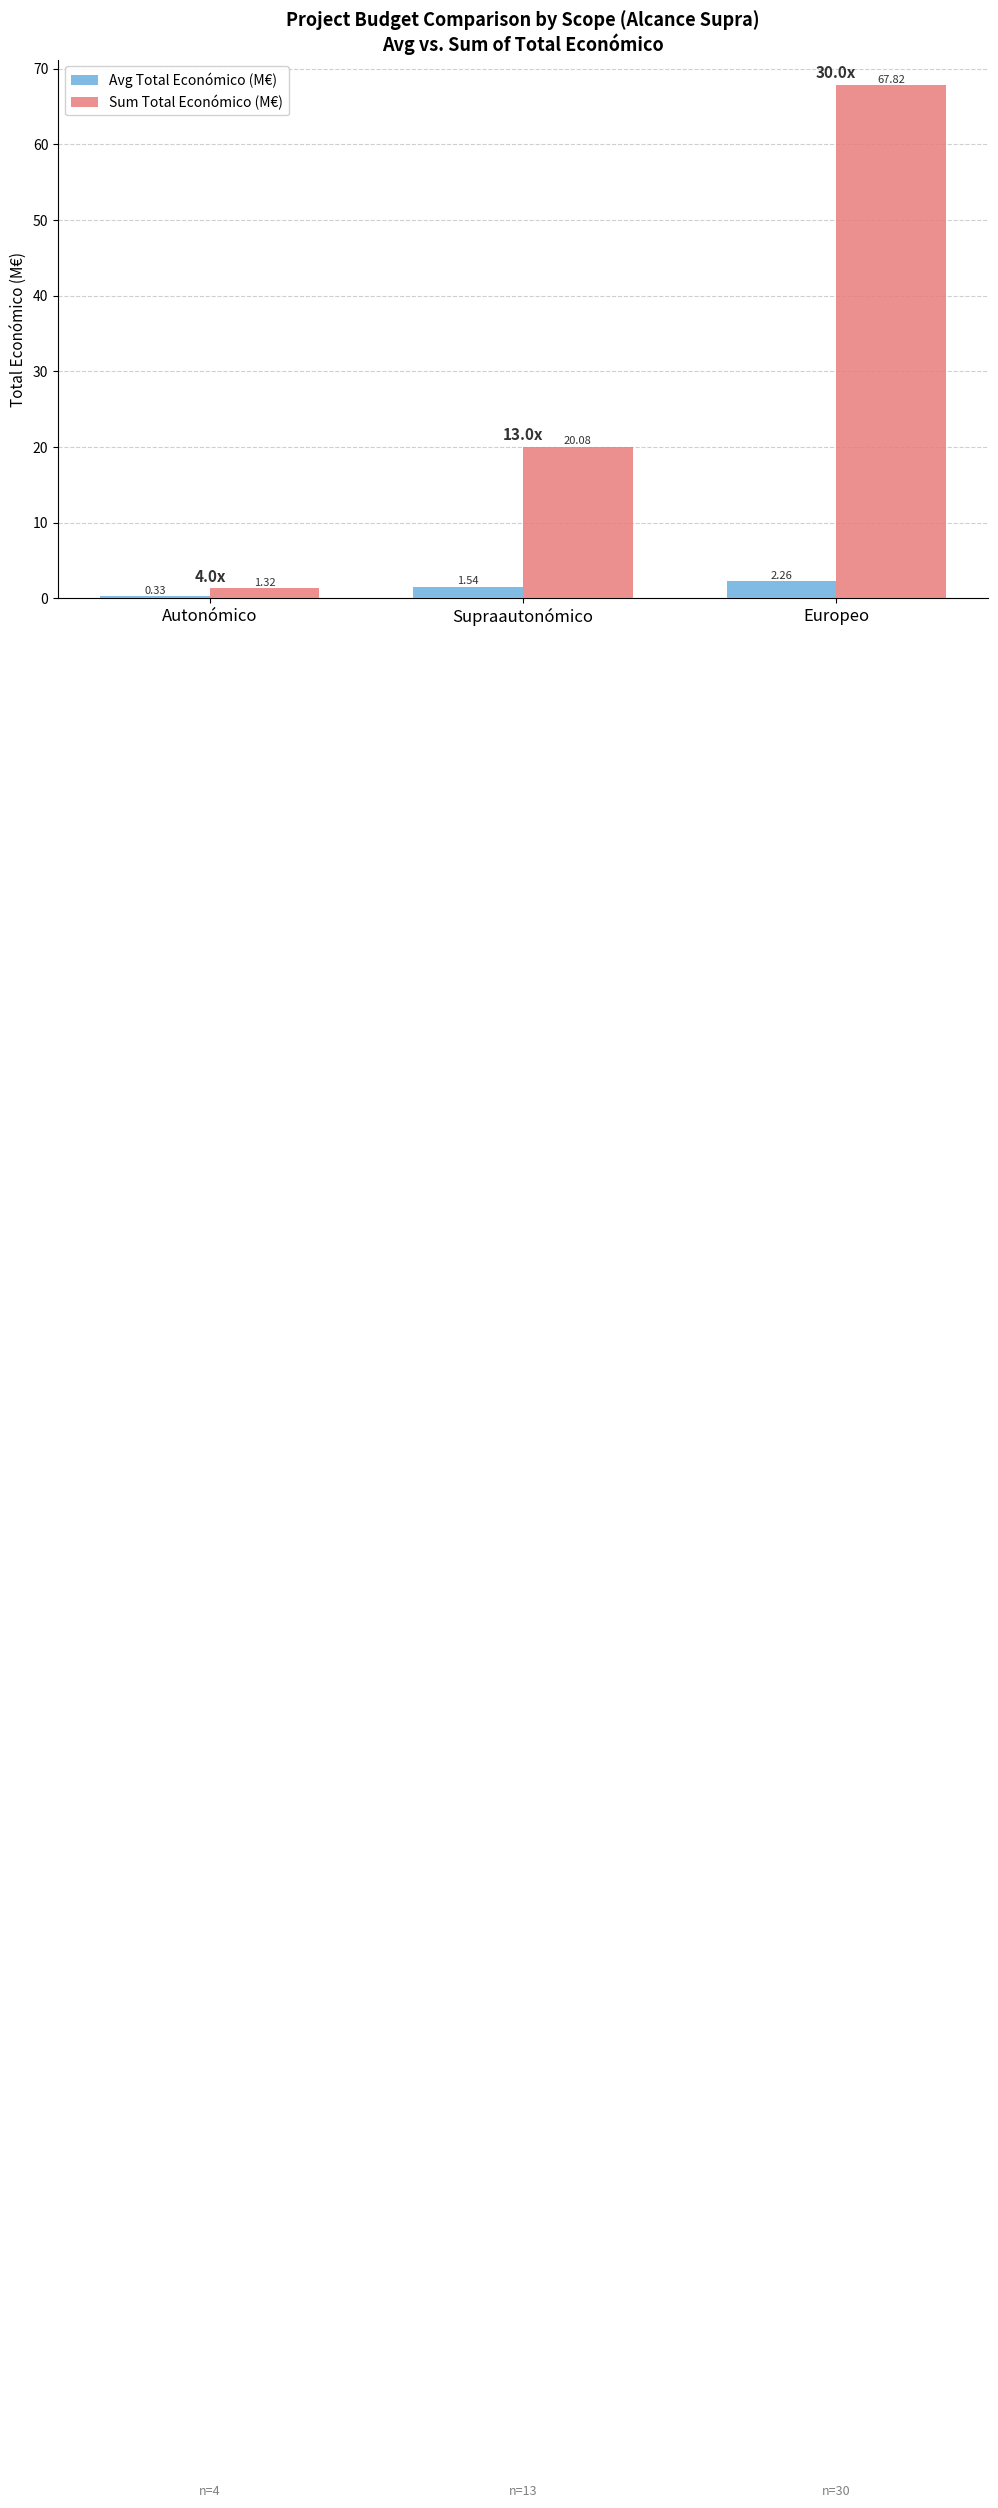

Are the bars grouped side by side (vs. stacked)?

Yes